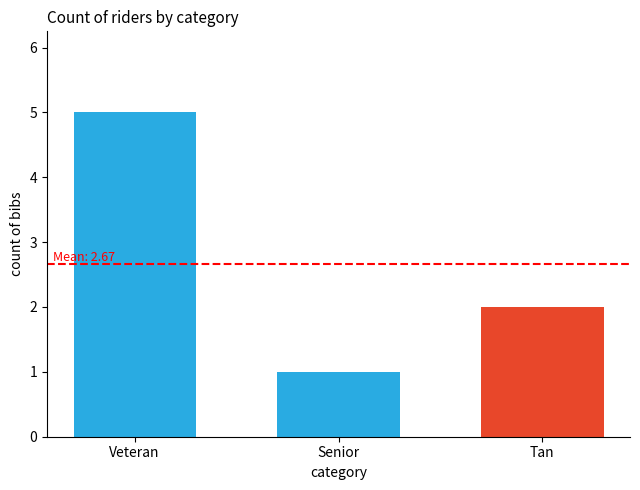

What is the greatest value displayed?

5